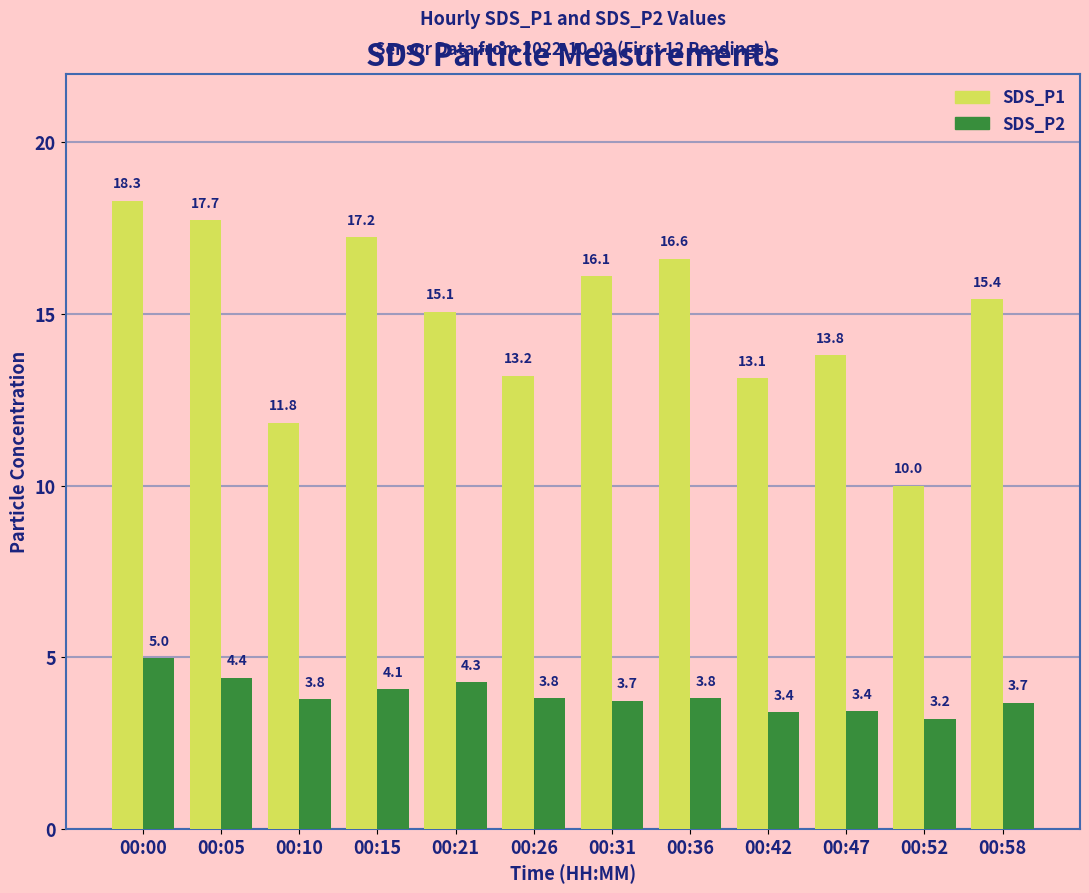

Is it true that SDS_P1 equals 8.2 at 00:10?

False